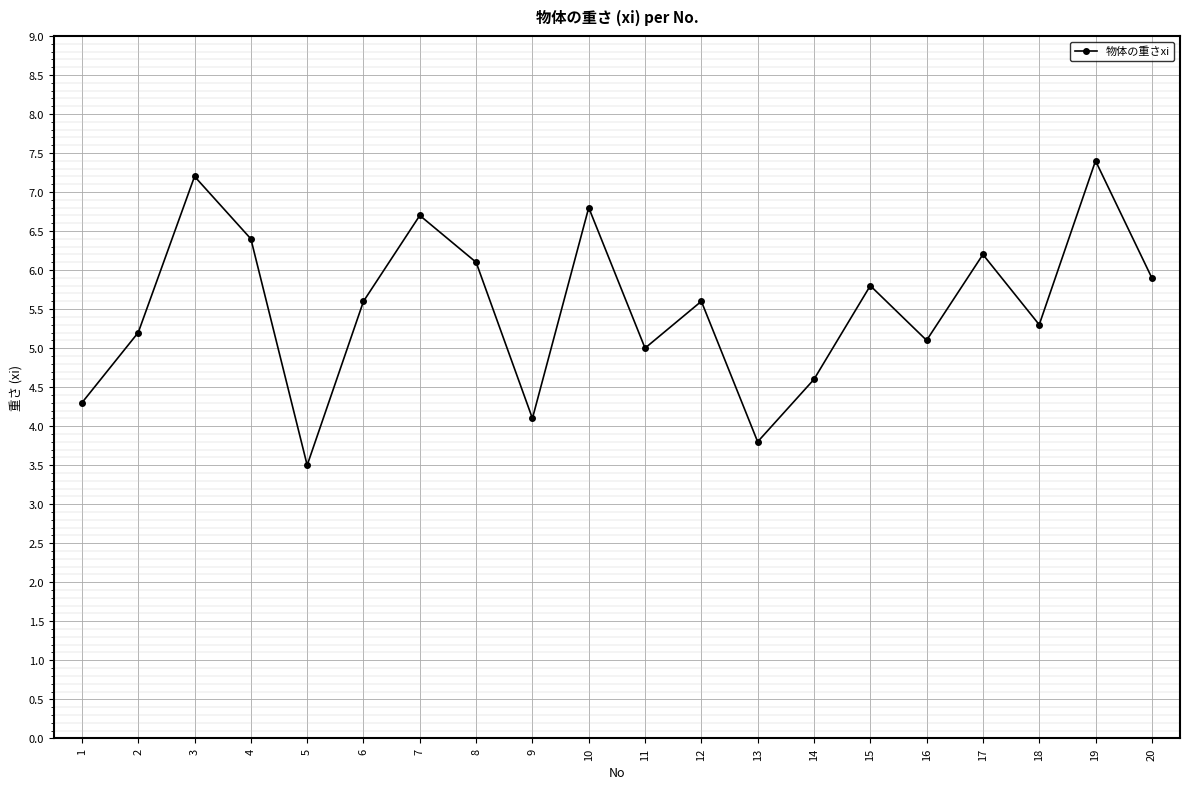

What is the change in value from 13 to 20?

+2.1